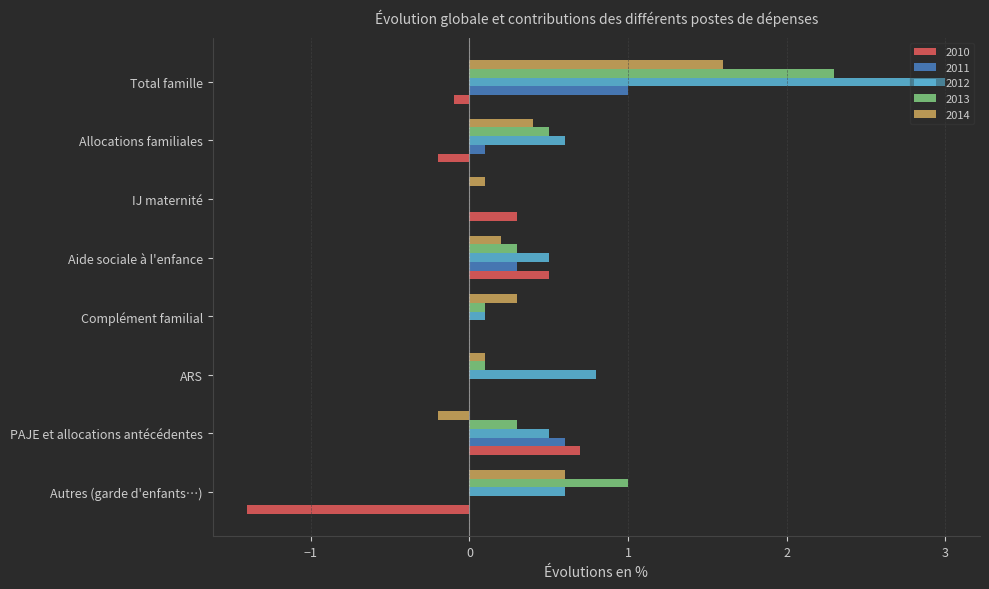

What is the sum of all 2013 values?

4.6